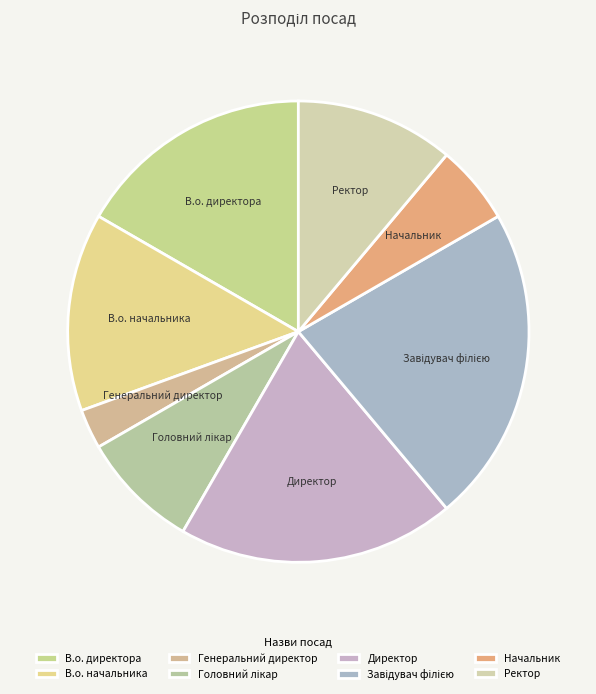

The В.о. директора slice represents 28% of the pie. True or false?

False